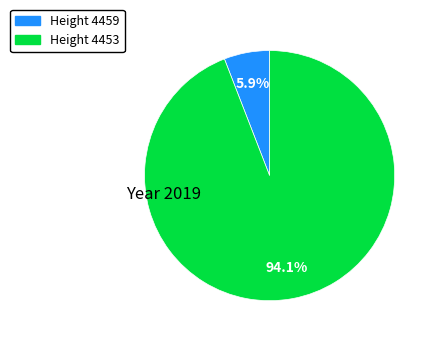

How many slices are in this pie chart?

2